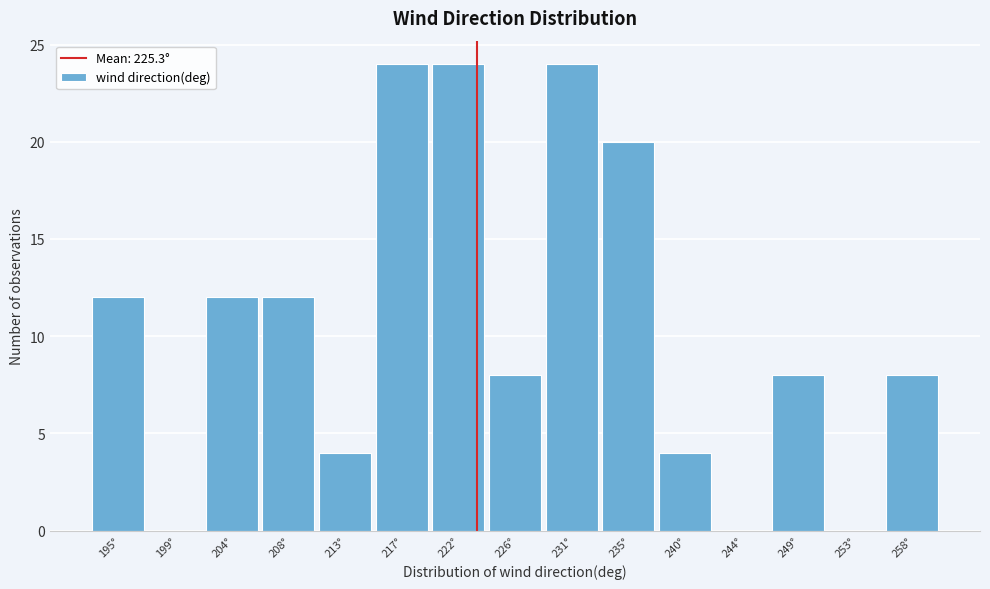

Reading left to right, what are all the values shown in this chart?

195°=12	199°=0	204°=12	208°=12	213°=4	217°=24	222°=24	226°=8	231°=24	235°=20	240°=4	244°=0	249°=8	253°=0	258°=8